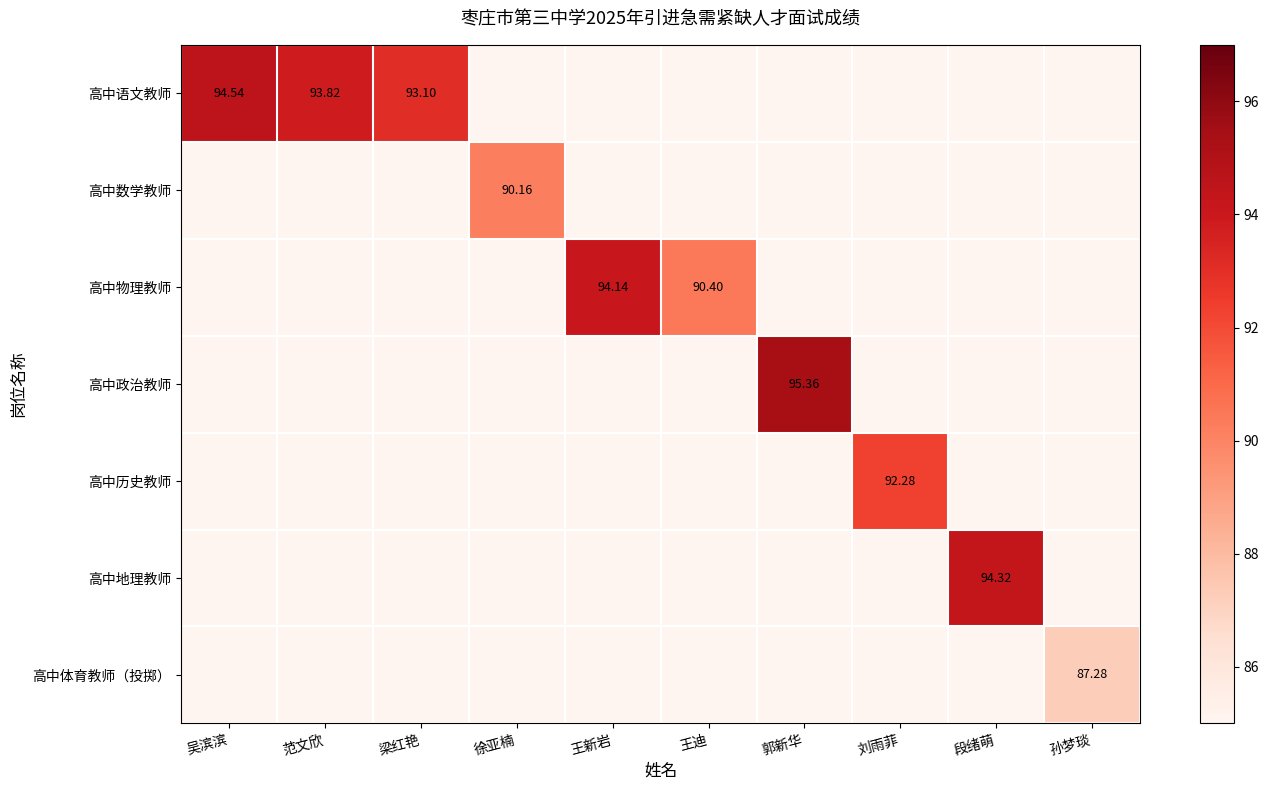

At which category does the chart reach its peak across all series?

郭新华